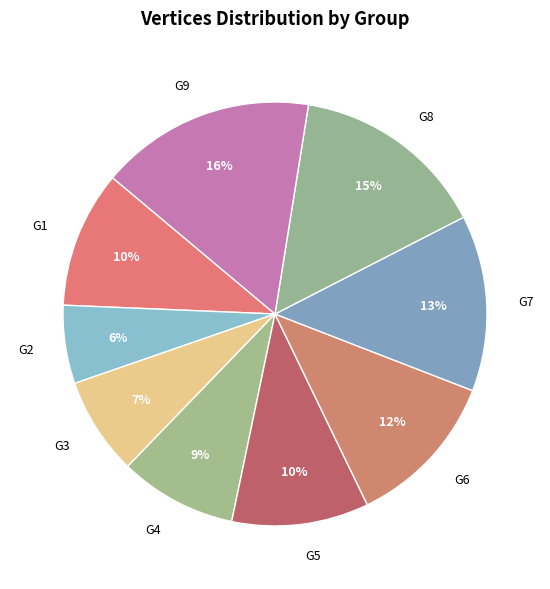

Does any single category account for the majority?

No